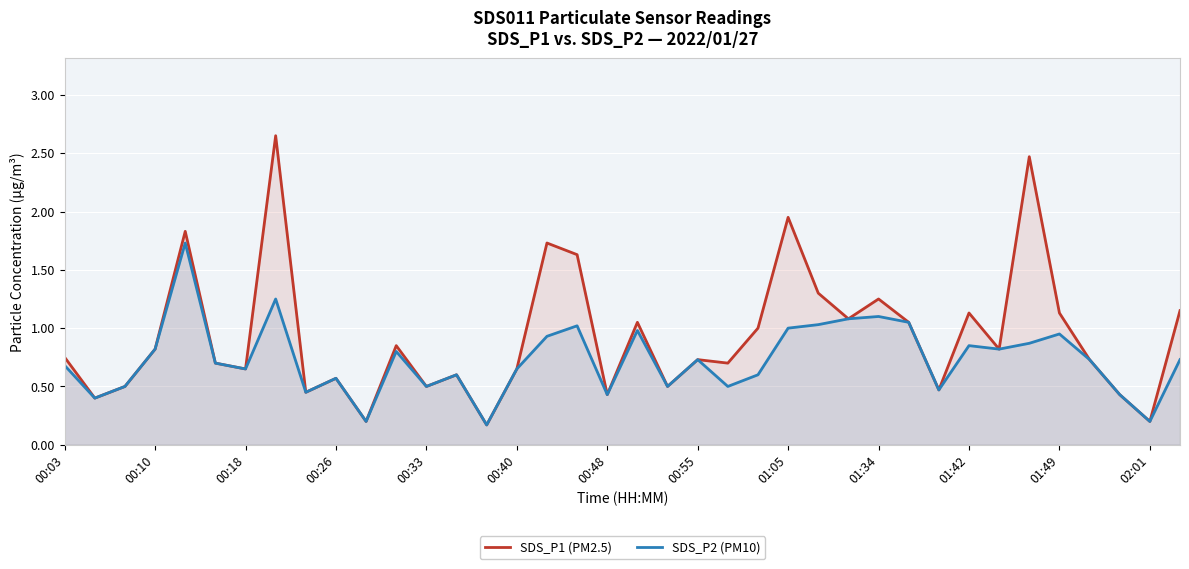

Which series has the largest total across all categories?

SDS_P1 (PM2.5)